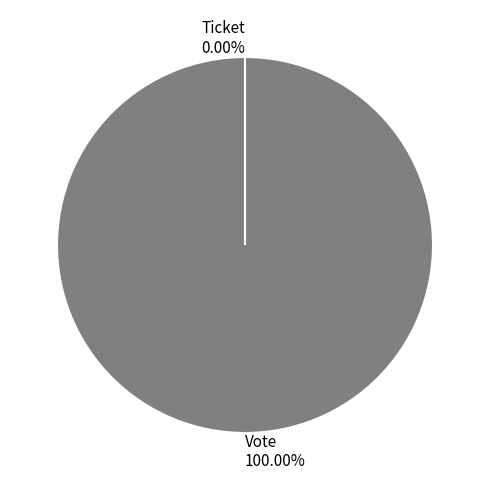

Is Vote the majority of the pie?

Yes